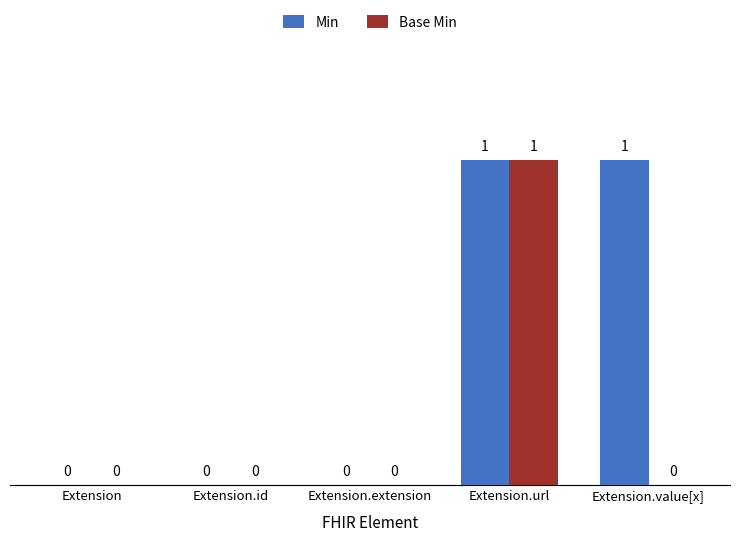

How many data points in Min are above 0?

2